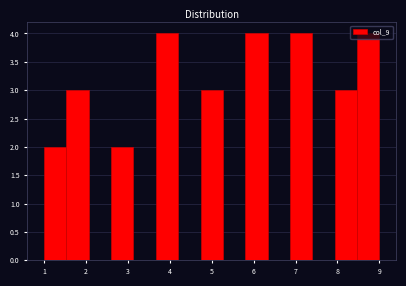

Reading left to right, transcribe this chart: for each bar, give the range it covers on the x-axis and its height. Neither the bar edges nor the heights are printed on the chart, so give them approximately, as read against the axes.

1.0 to 1.5: 2
1.5 to 2.1: 3
2.1 to 2.6: 0
2.6 to 3.1: 2
3.1 to 3.7: 0
3.7 to 4.2: 4
4.2 to 4.7: 0
4.7 to 5.3: 3
5.3 to 5.8: 0
5.8 to 6.3: 4
6.3 to 6.9: 0
6.9 to 7.4: 4
7.4 to 7.9: 0
7.9 to 8.5: 3
8.5 to 9.0: 4